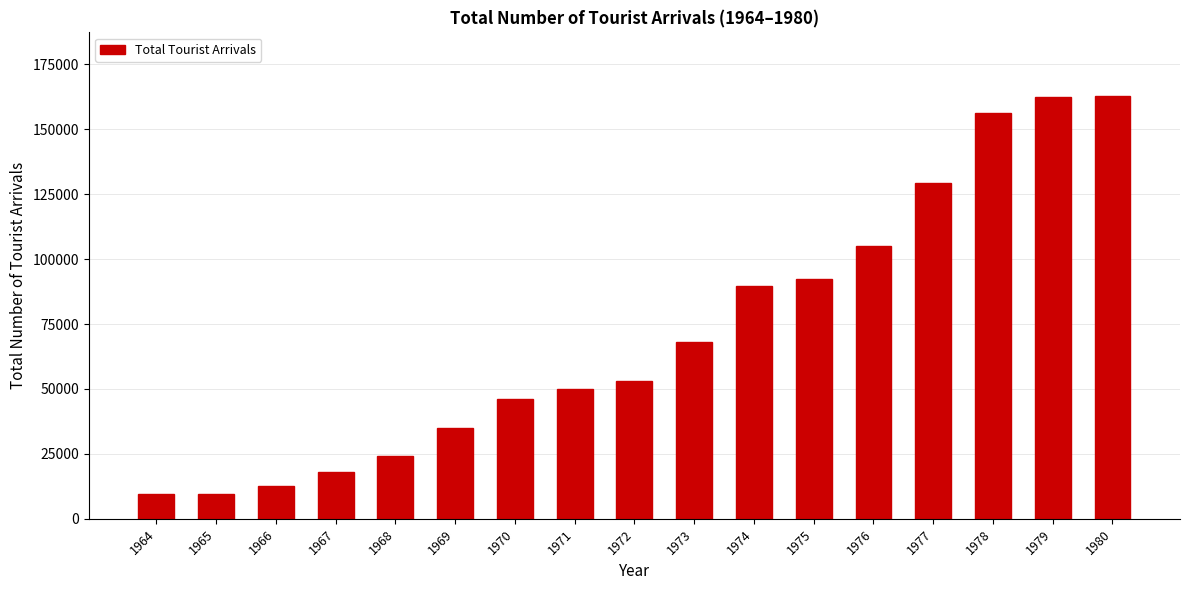

What is the sum of all values?

1223556